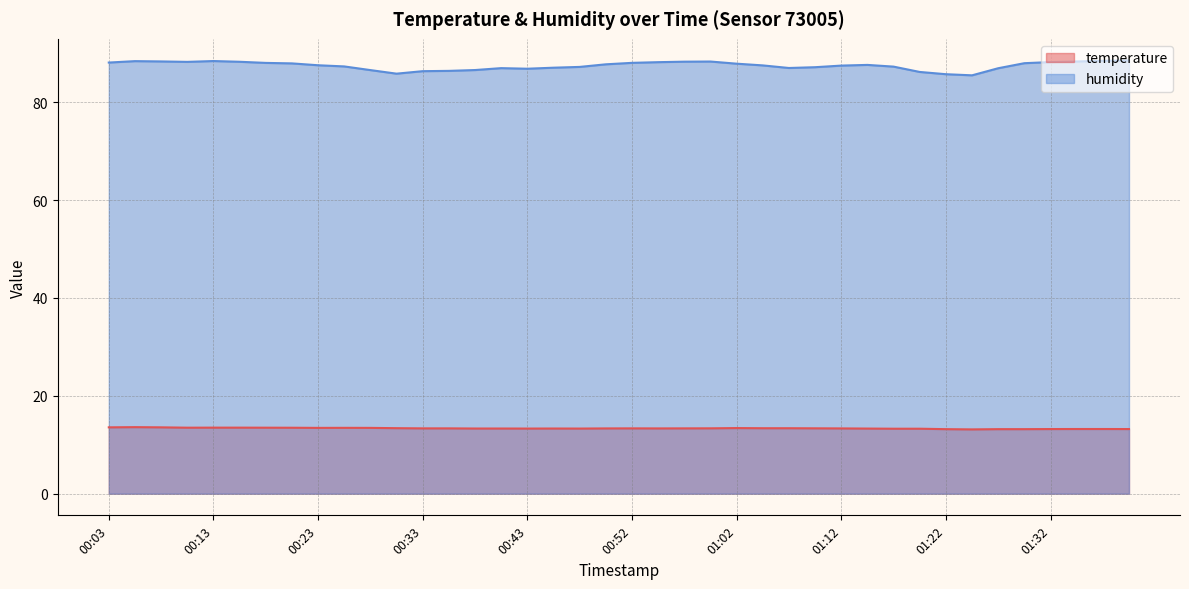

Count the number of categories in the chart.

40